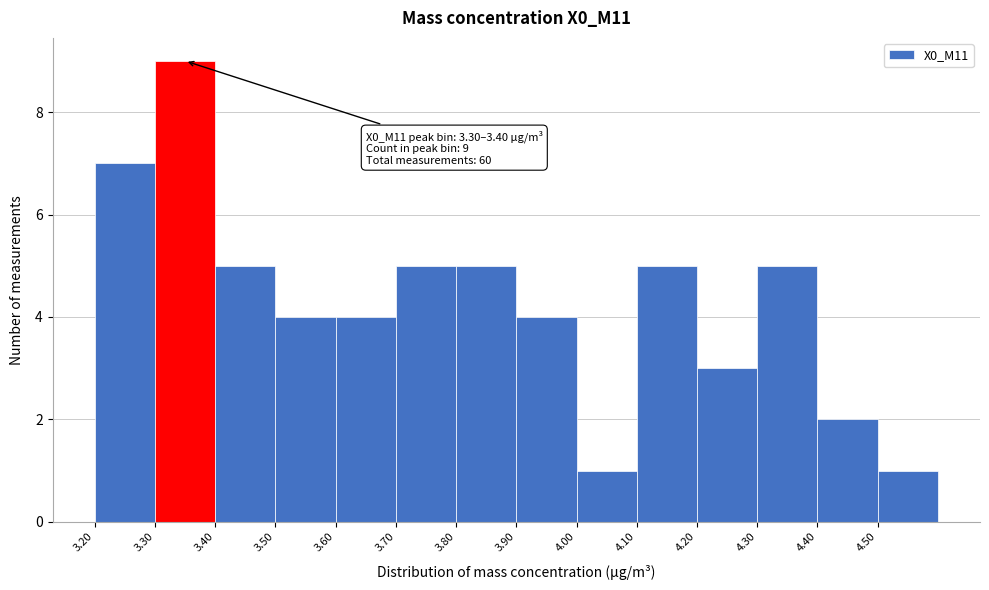

Over which range of the x-axis is the bar tallest?

3.3 to 3.4